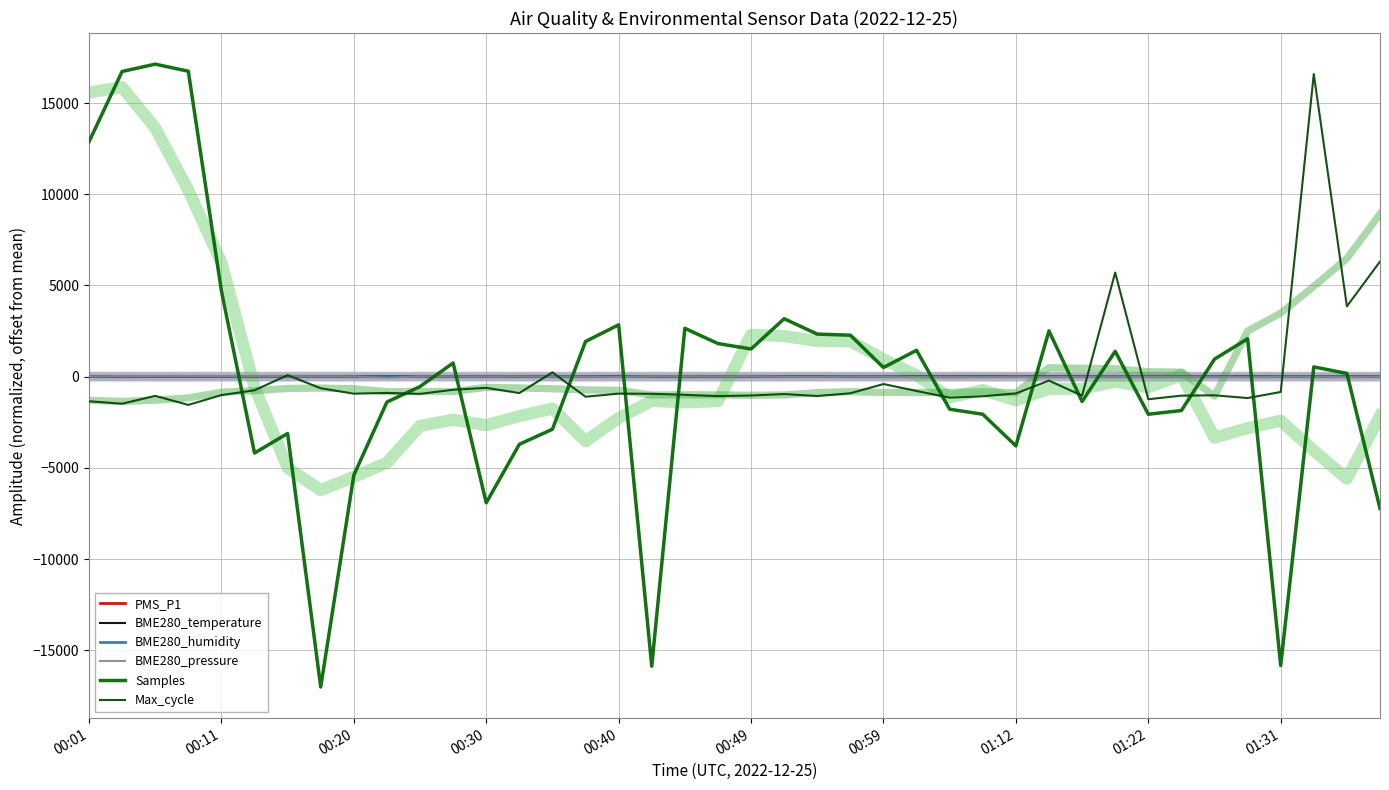

Rank the categories by Max_cycle value from highest to lowest.

37, 39, 31, 38, 14, 00:59, 29, 24, 12, 01:12, 11, 00:49, 25, 36, 01:31, 13, 23, 28, 16, 01:22, 17, 10, 21, 18, 00:40, 34, 20, 30, 33, 00:20, 22, 19, 27, 15, 26, 35, 32, 00:01, 00:11, 00:30